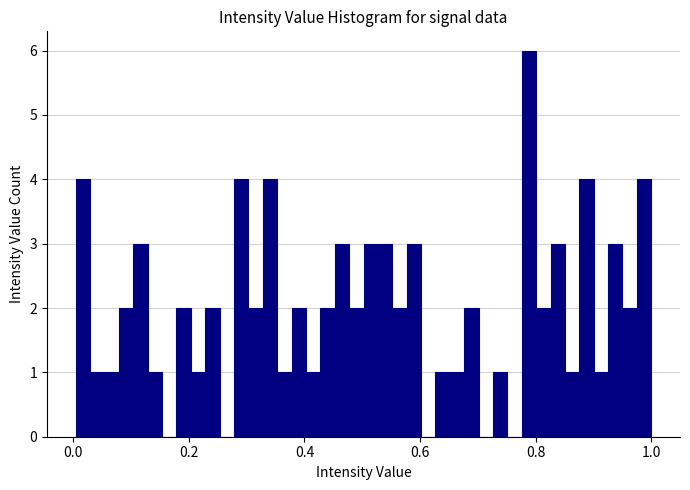

Around what value on the x-axis is the tallest bar? Give the approximate position of its centre, as read against the axis.

0.78